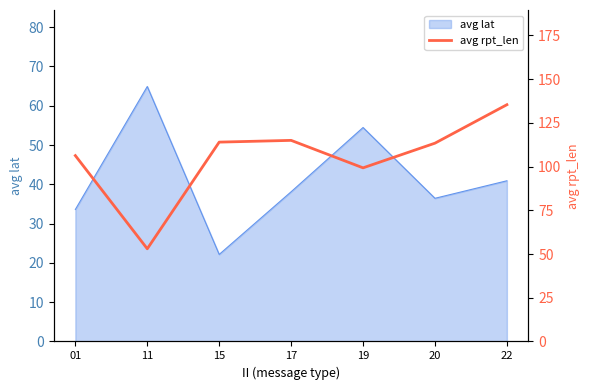

The value of avg lat at 15 is 14.8. True or false?

False